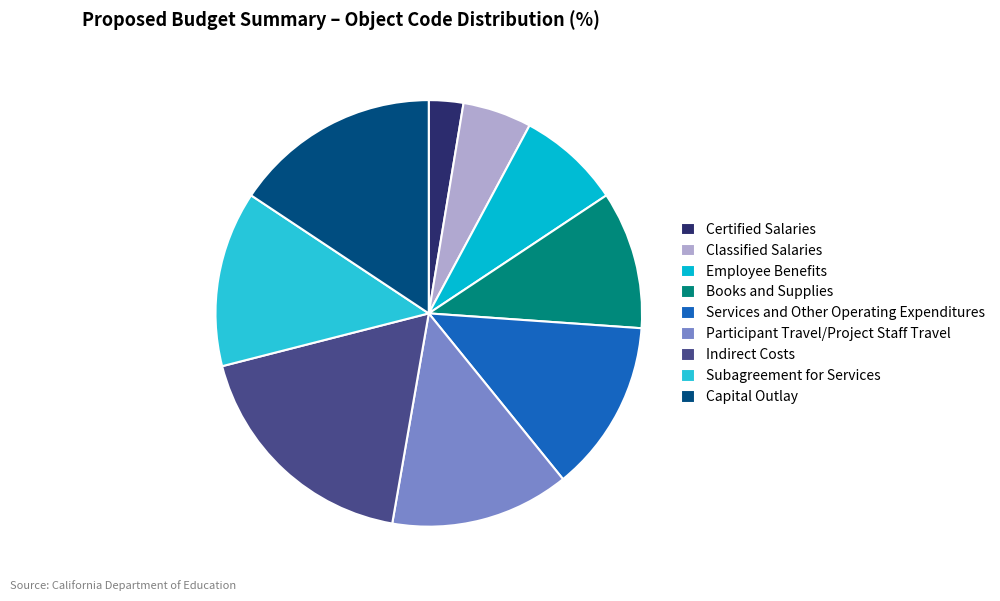

How many slices are in this pie chart?

9